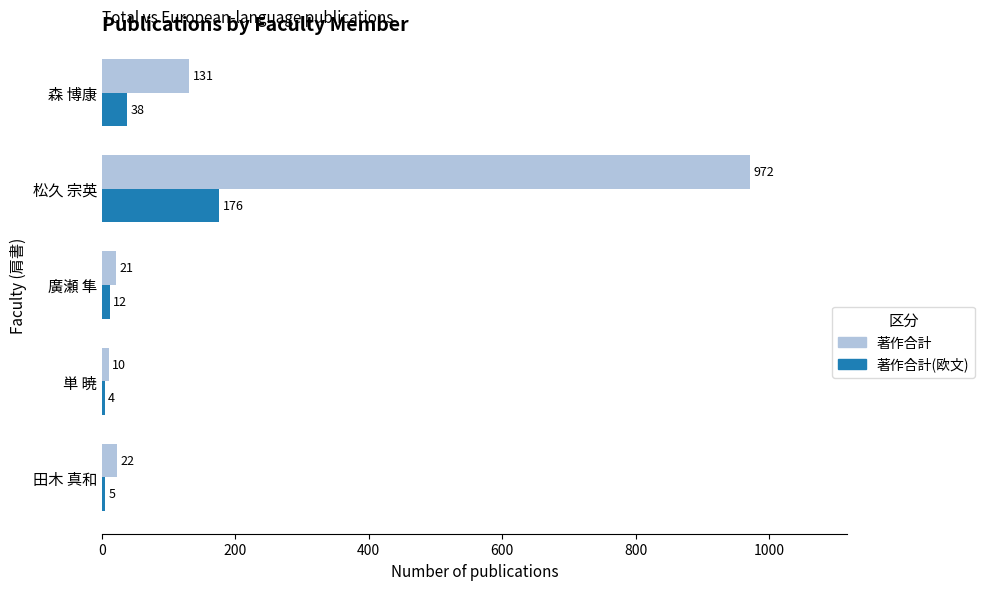

What is the sum of all 著作合計 values?

1156